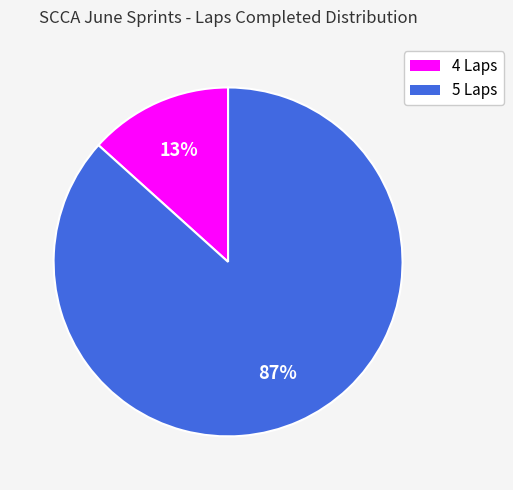

True or false: 5 Laps accounts for 87% of the total.

True